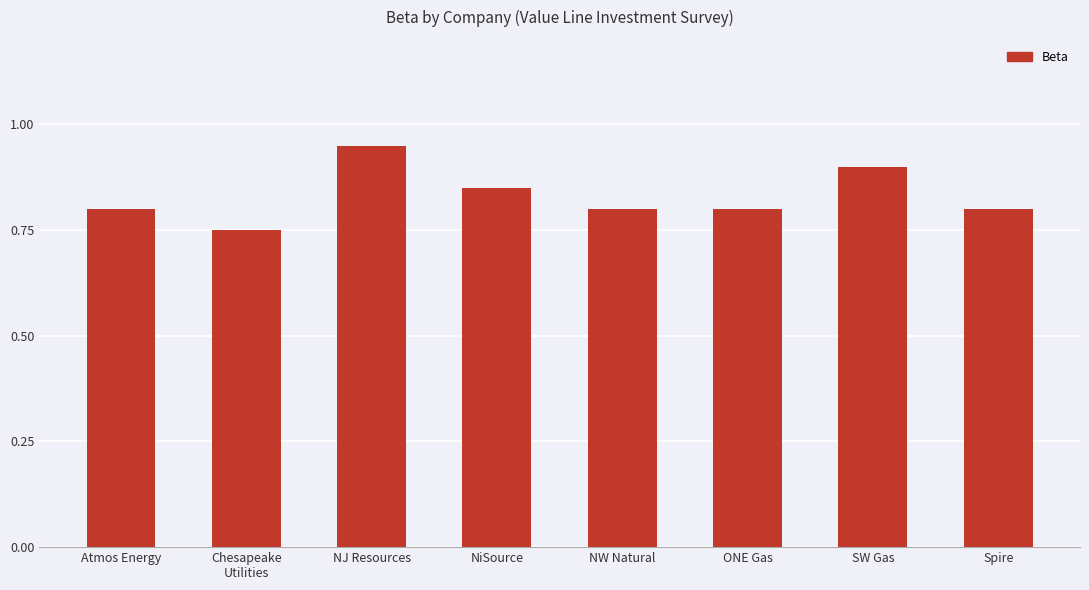

Between Spire and SW Gas, which is larger?

SW Gas